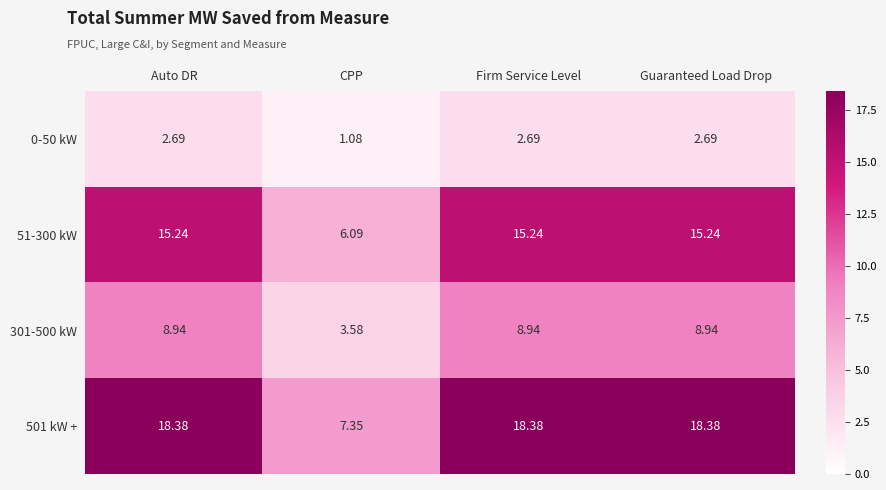

Rank the series by their average value, from lowest to highest.

0-50 kW, 301-500 kW, 51-300 kW, 501 kW +